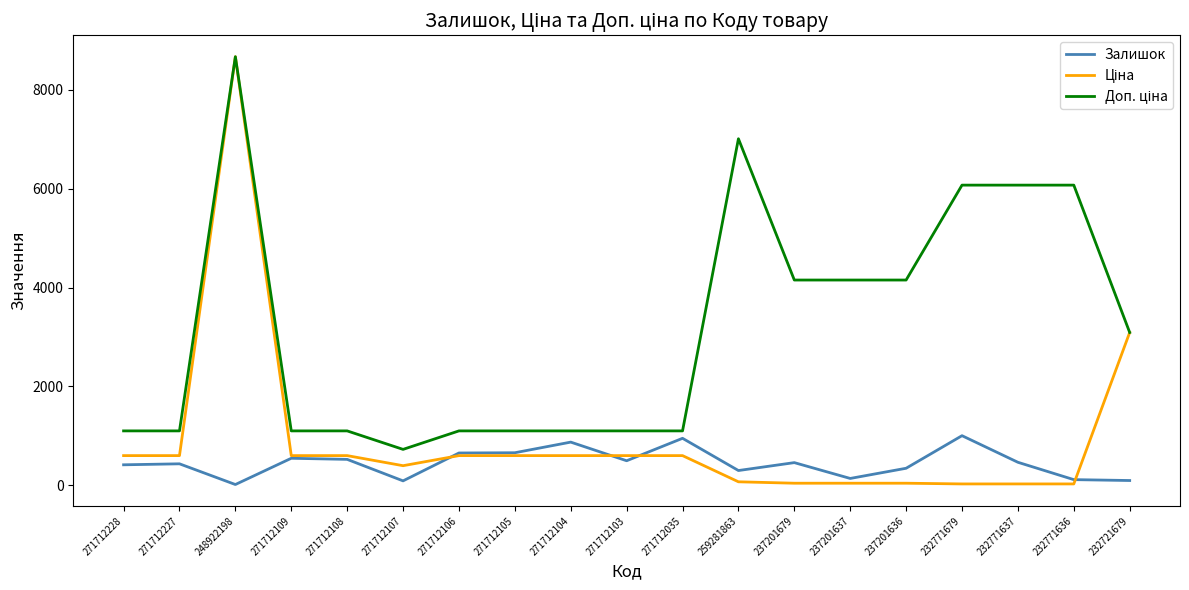

At which category is the sum across all series the highest?

248922198